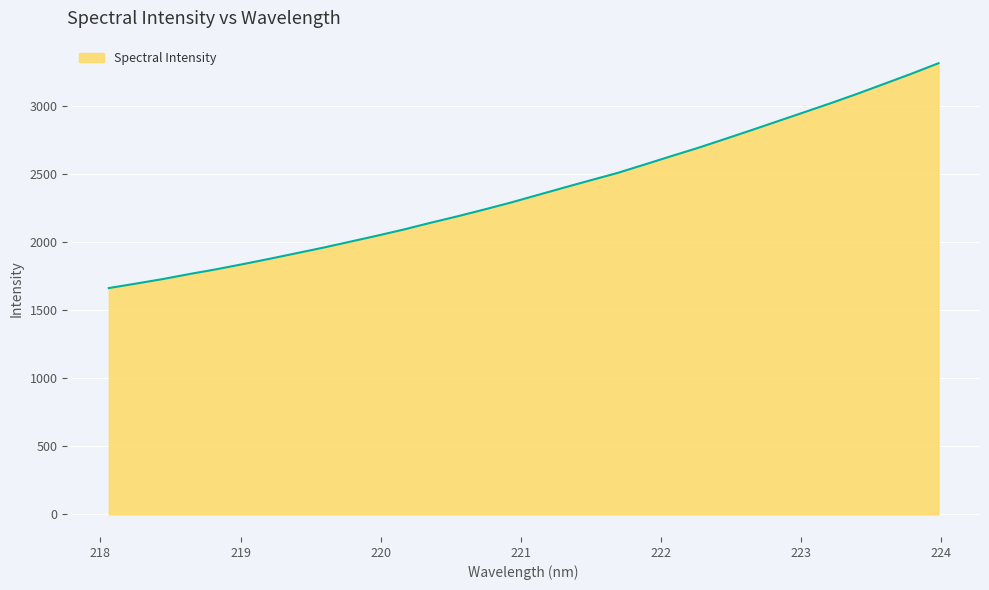

How many categories are shown in the chart?

32